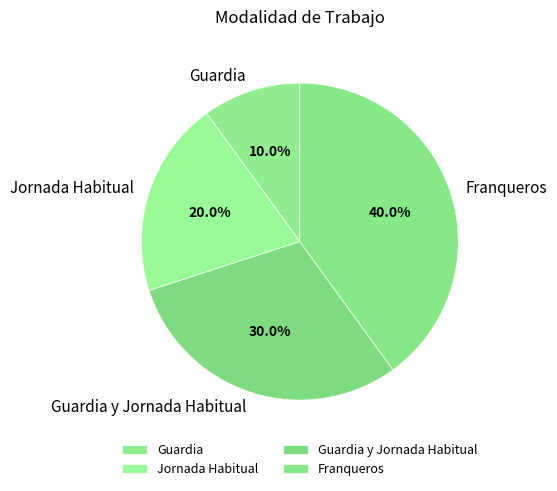

To the nearest percent, what is the combined percentage of Guardia y Jornada Habitual and Guardia?

40%